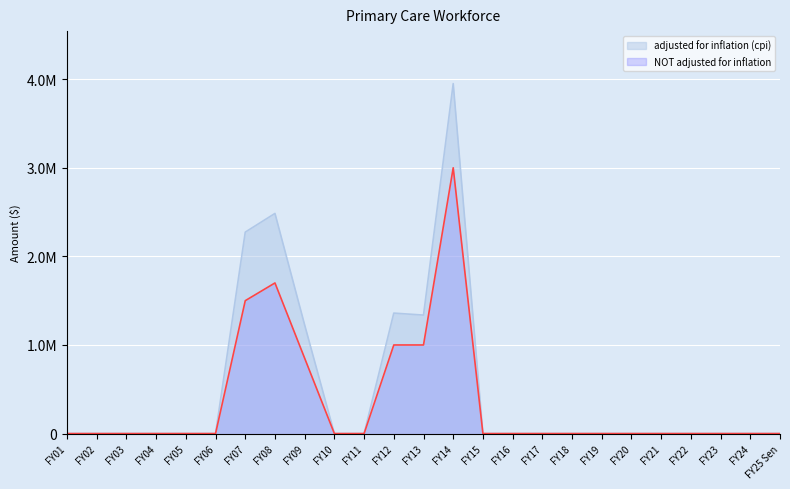

Reading left to right, what are all the values shown in this chart?

adjusted for inflation (cpi): FY01=0	FY02=0	FY03=0	FY04=0	FY05=0	FY06=0	FY07=2273756	FY08=2484746	FY09=1225214	FY10=0	FY11=0	FY12=1359683	FY13=1337147	FY14=3949980	FY15=0	FY16=0	FY17=0	FY18=0	FY19=0	FY20=0	FY21=0	FY22=0	FY23=0	FY24=0	FY25 Sen=0
NOT adjusted for inflation: FY01=0	FY02=0	FY03=0	FY04=0	FY05=0	FY06=0	FY07=1500000	FY08=1700000	FY09=850000	FY10=0	FY11=0	FY12=1000000	FY13=1000000	FY14=3000000	FY15=0	FY16=0	FY17=0	FY18=0	FY19=0	FY20=0	FY21=0	FY22=0	FY23=0	FY24=0	FY25 Sen=0